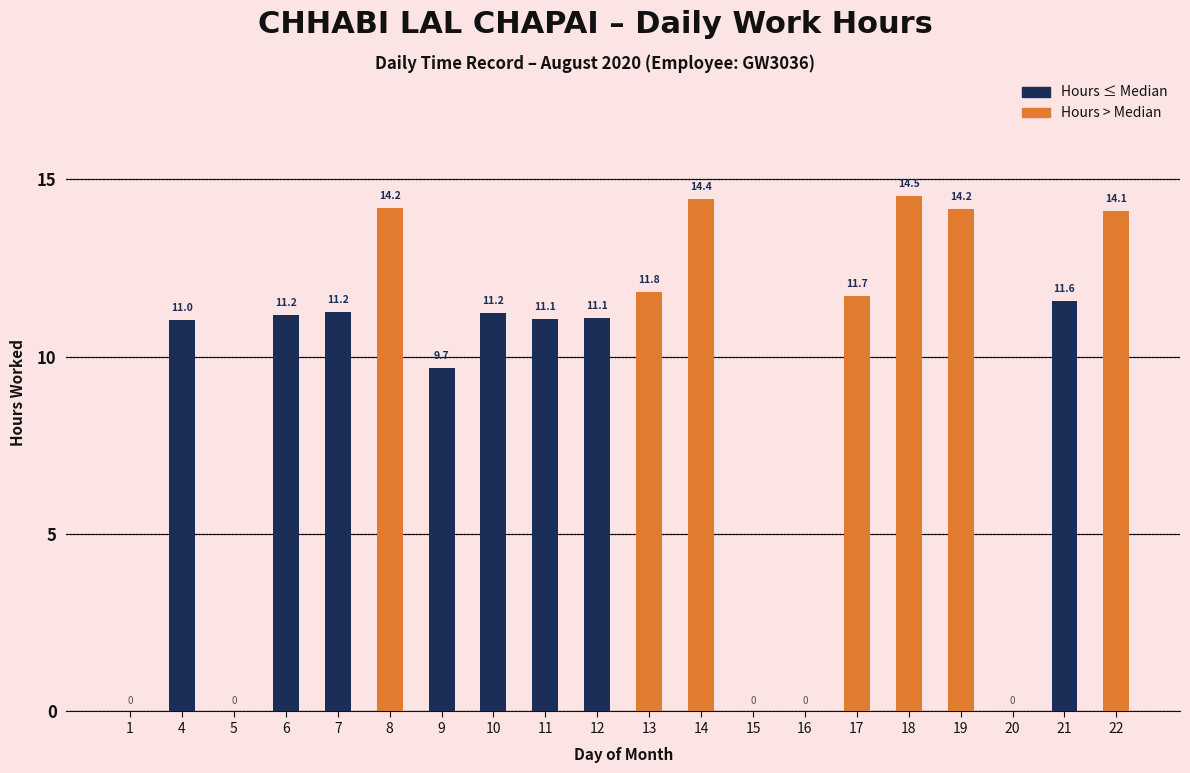

How many data points does each series have?

20